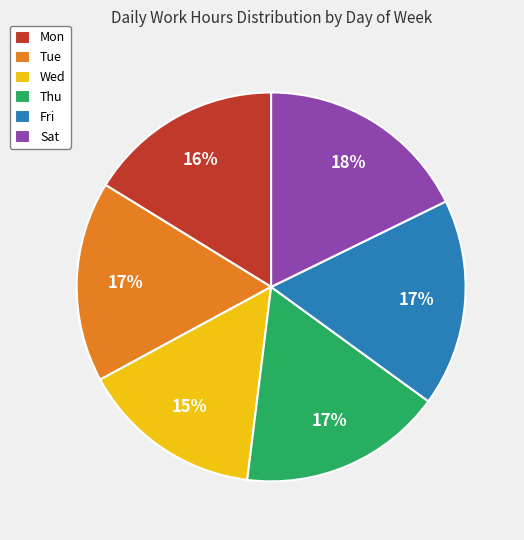

To the nearest percent, what is the average slice percentage?

17%